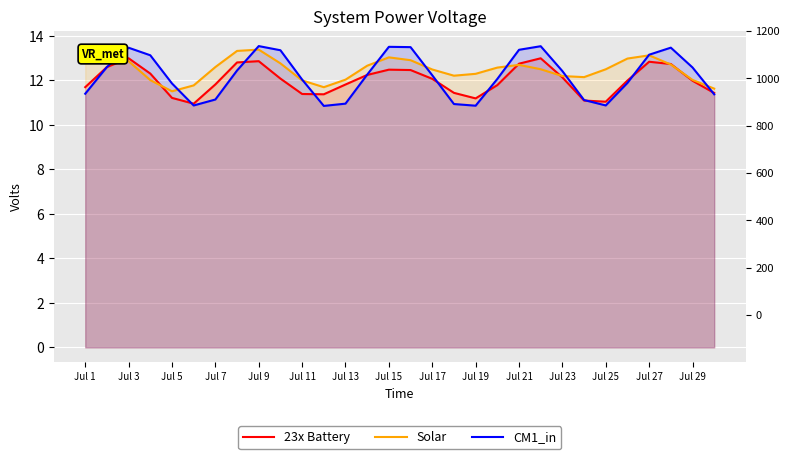

How many times do 23x Battery and Solar cross each other?

6